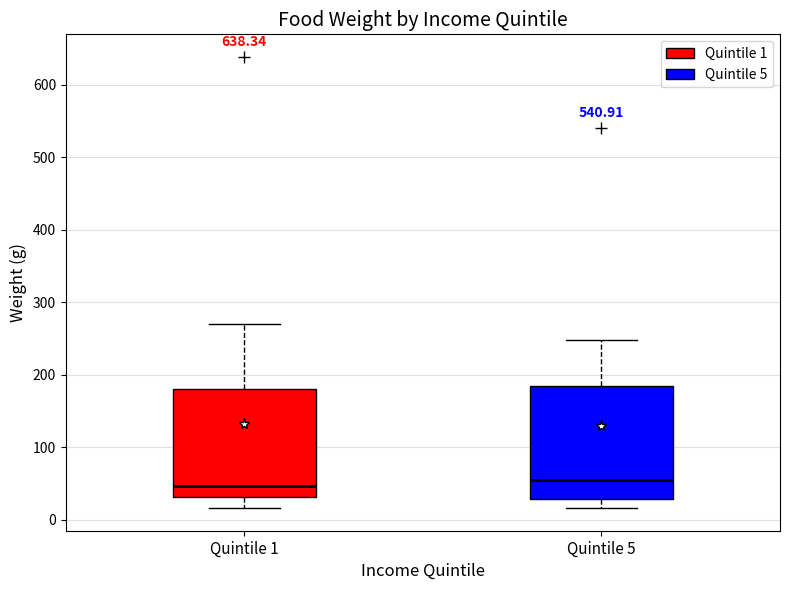

Reading left to right, transcribe this box plot: for each box, give where its median line is, the range the box spans, and where its two whiskers end, as read against the y-axis. The values are not printed on the chart, so give them approximately, as read against the axis.

Quintile 1: median 50, box 30 to 180, whiskers 20 to 270
Quintile 5: median 50, box 30 to 180, whiskers 20 to 250